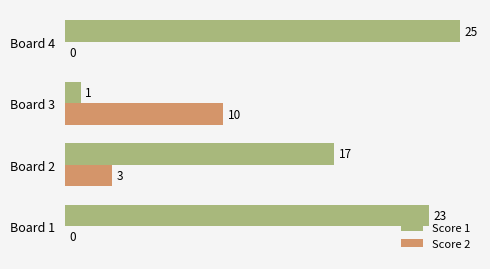

At which label does Score 2 reach its peak?

Board 3